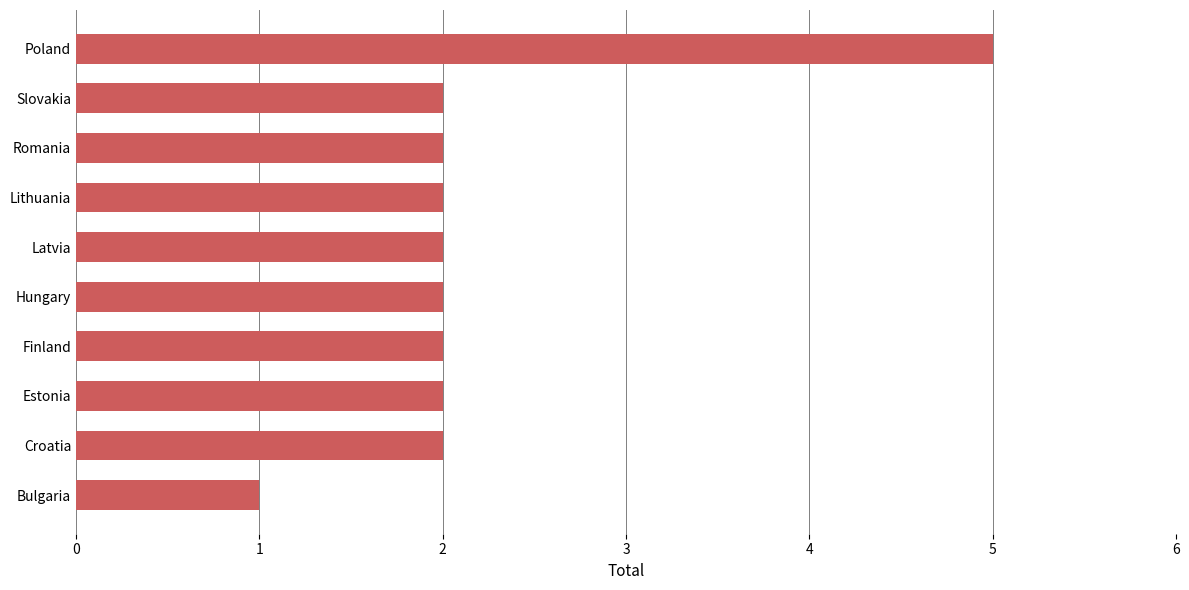

What is the difference between the values at Hungary and Poland?

3